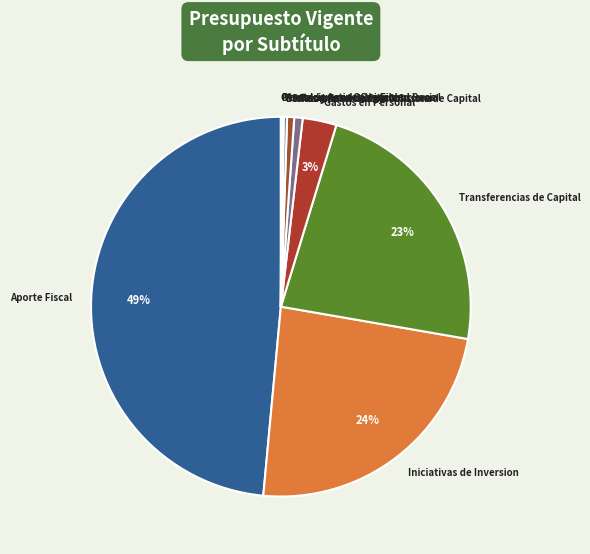

Is it true that Iniciativas de Inversion is 24% of the pie?

True